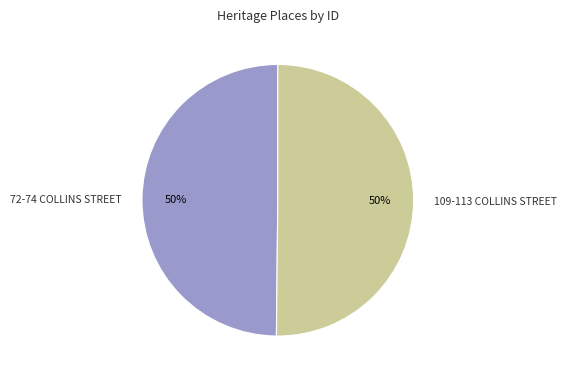

Approximately how many times larger is the value at 72-74 COLLINS STREET compared to 109-113 COLLINS STREET?

1.0